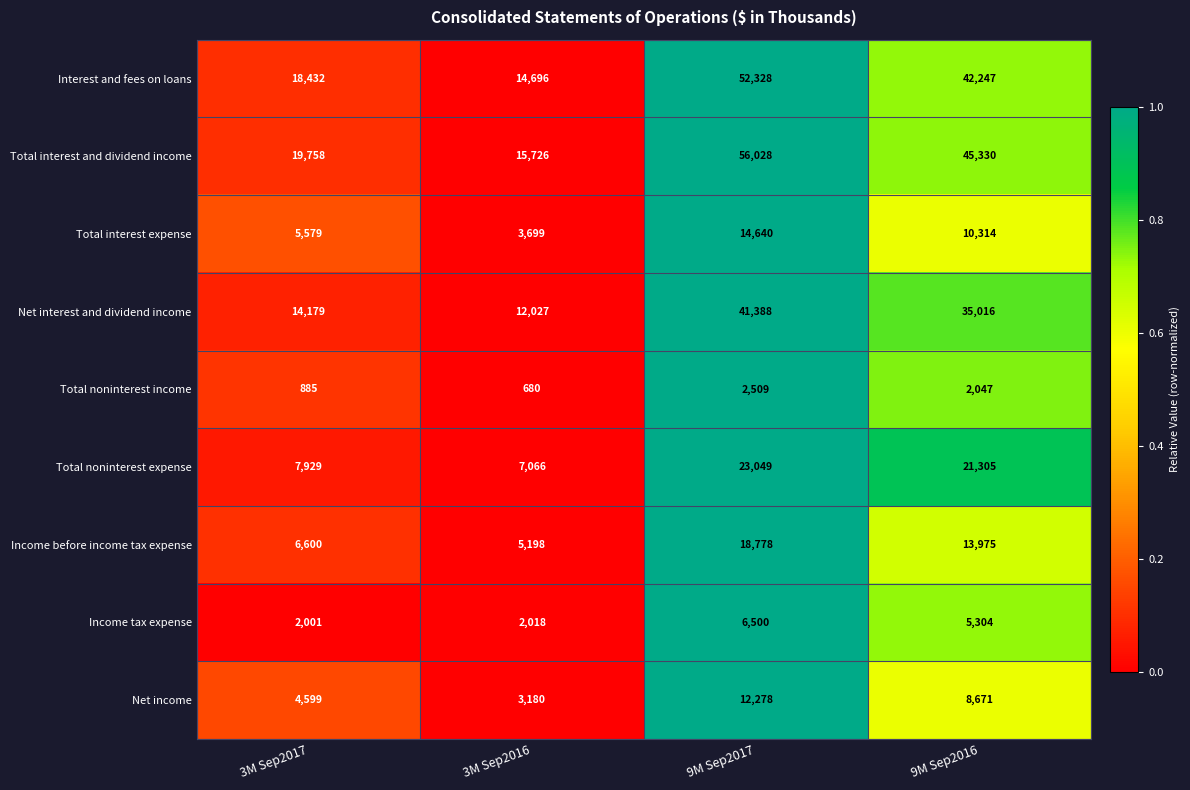

What is the sum of all Net income values?

28728